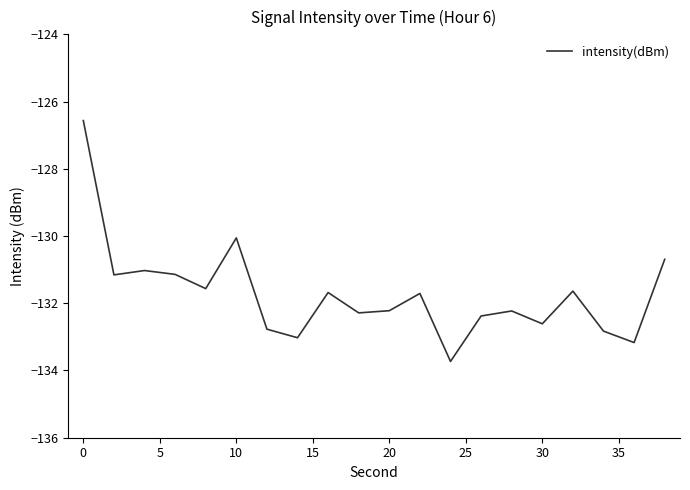

What is the smallest value displayed?

-133.7